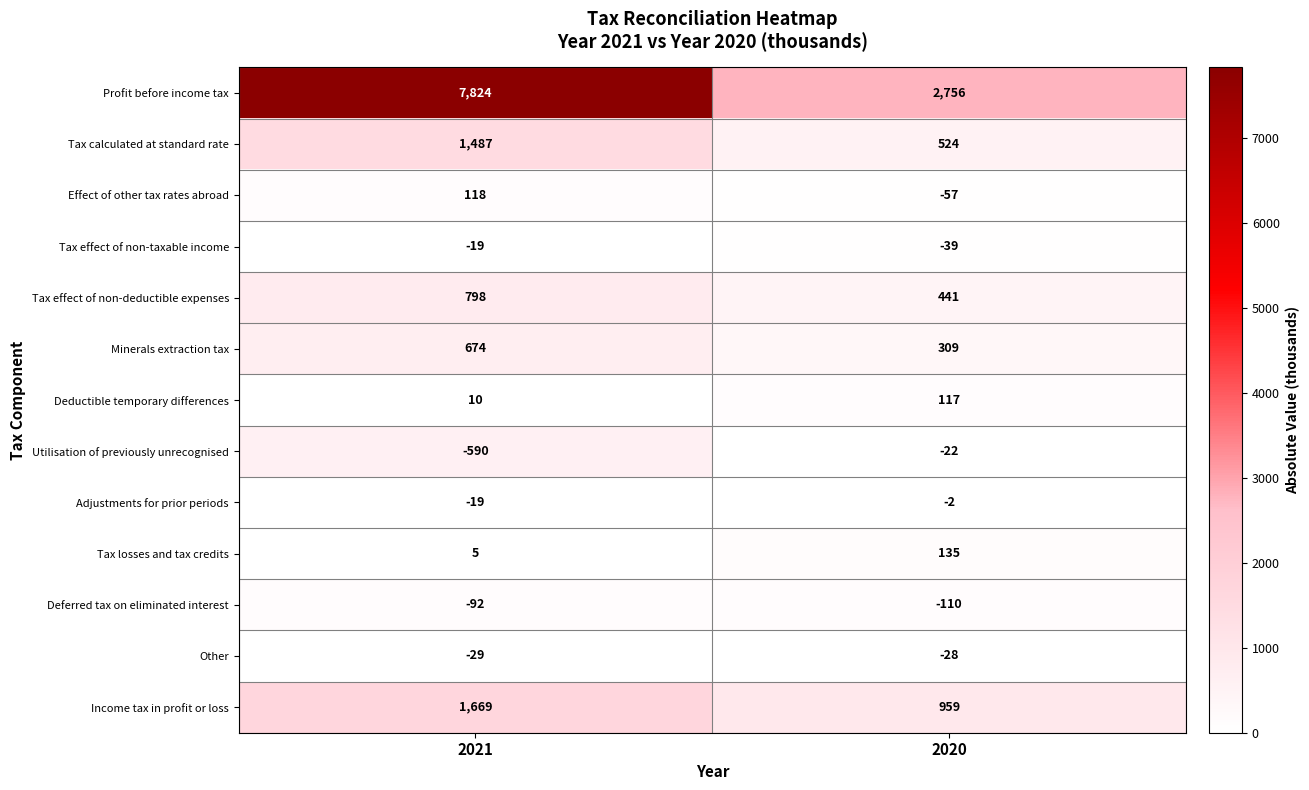

What is the average value of the Minerals extraction tax series?

492